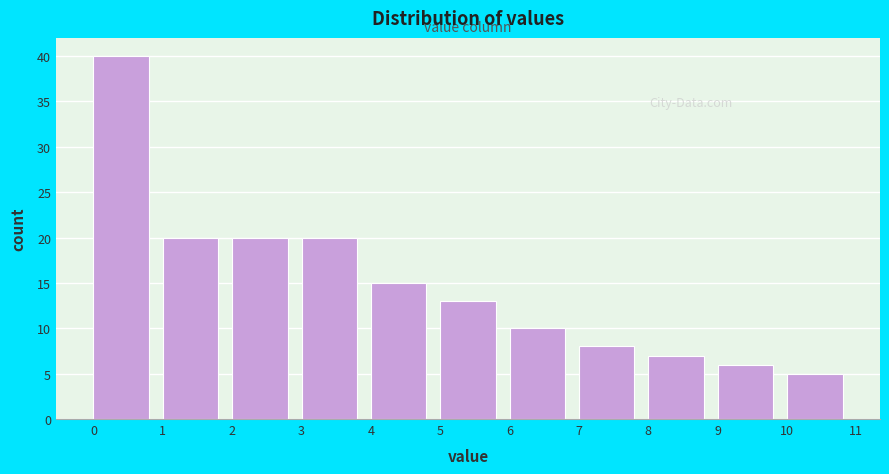

What is the height of the bar covering 9 to 10 on the x-axis? The values are not printed on the chart, so give them approximately, as read against the axis.

6